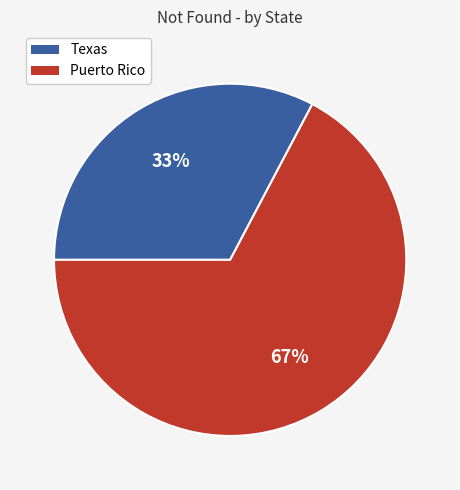

Is Puerto Rico the majority of the pie?

Yes